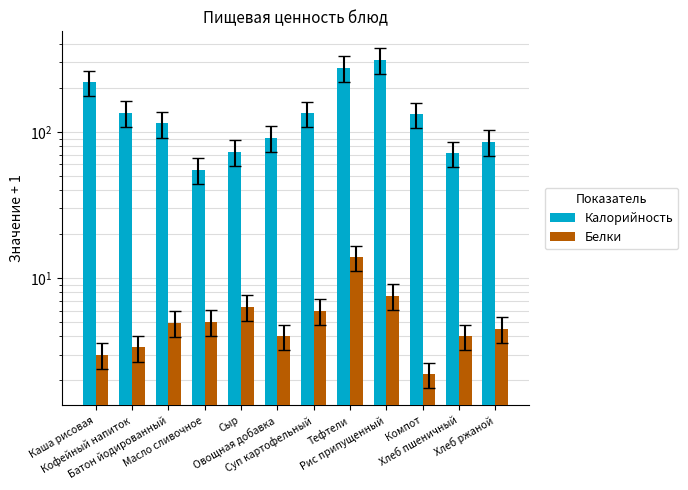

Which has a higher value, Хлеб ржаной or Рис припущенный?

Рис припущенный